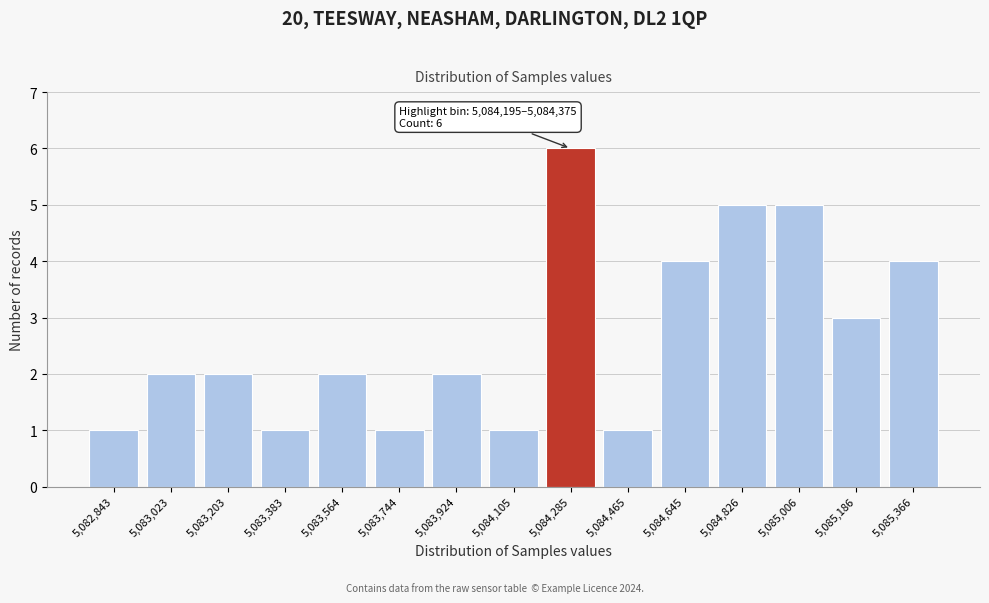

Over which range of the x-axis is the bar tallest?

5084200 to 5084380